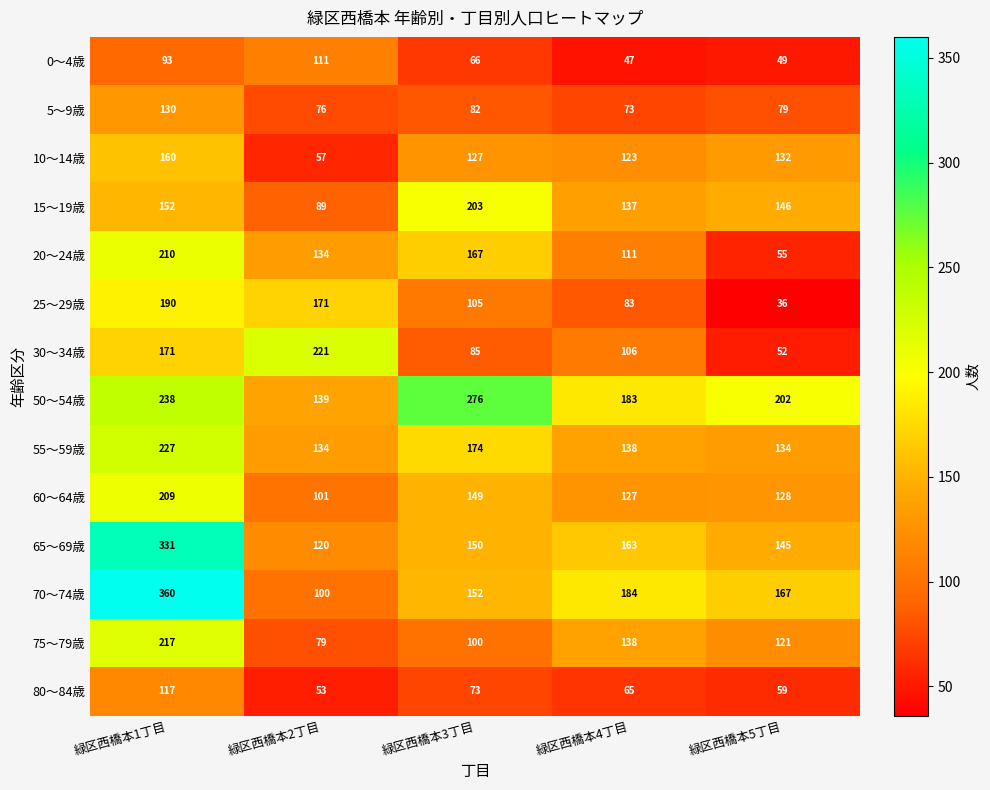

What is the approximate value of 65～69歳 at 緑区西橋本4丁目, to the nearest 10?

160